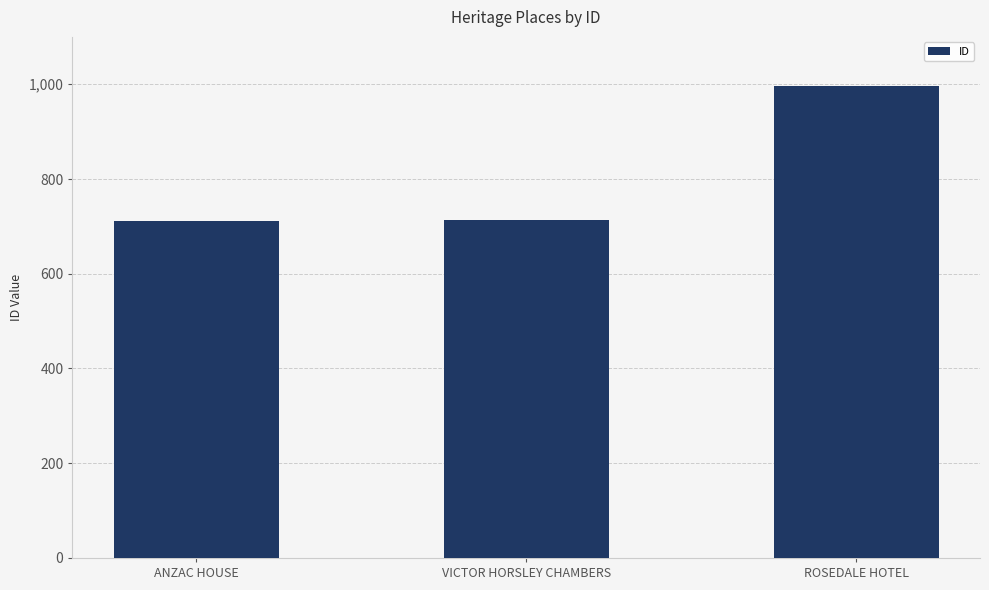

How many bars are there in total?

3